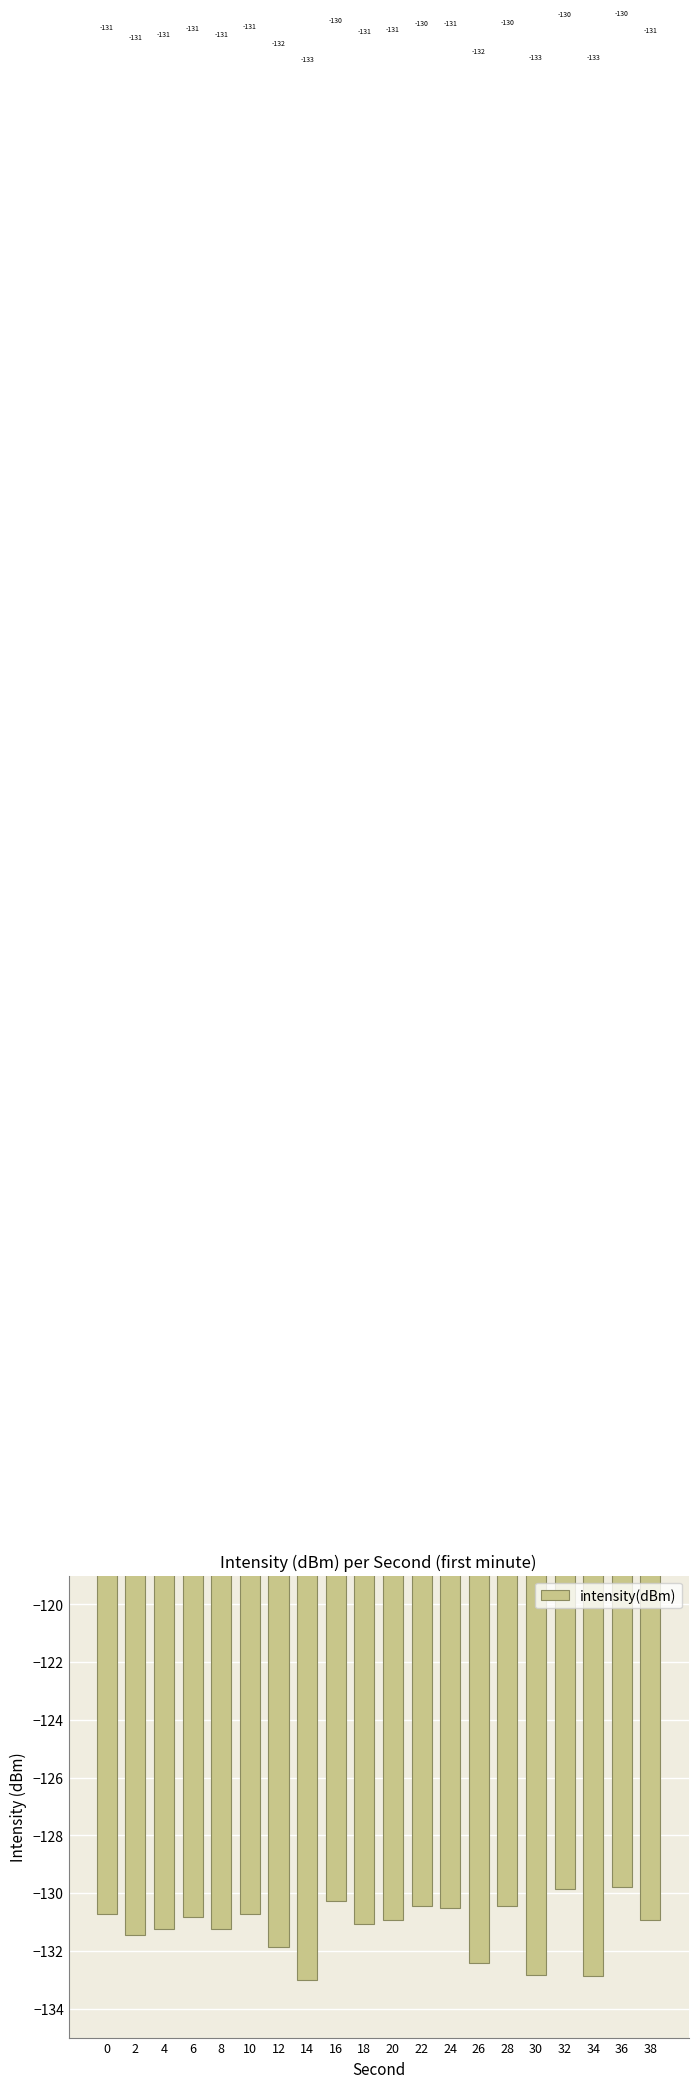

At which label does the data first exceed -130?

32